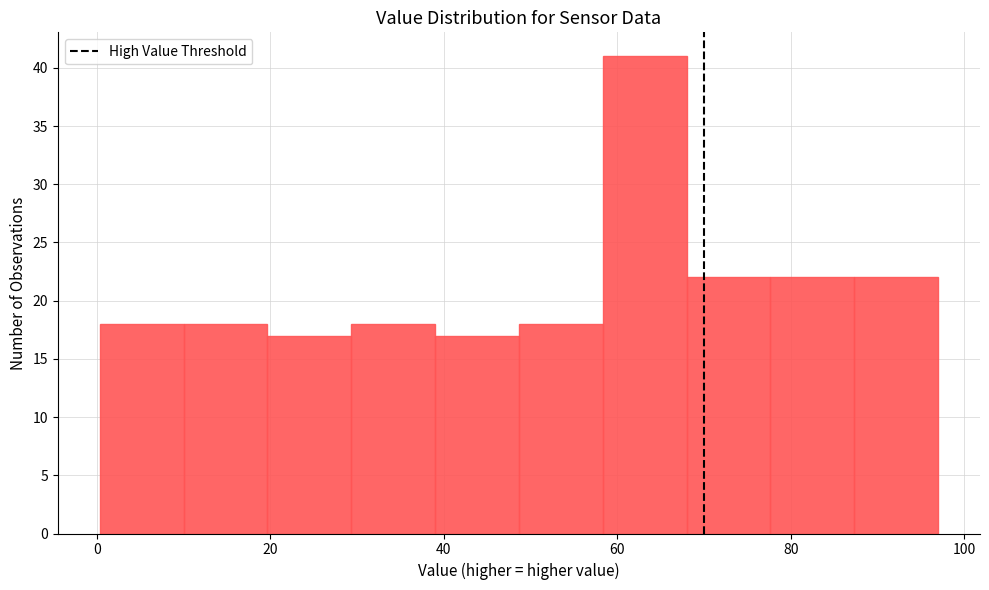

How tall is the bar that spans 48 to 58 on the x-axis? Neither the bar edges nor the heights are printed on the chart, so give them approximately, as read against the axes.

18